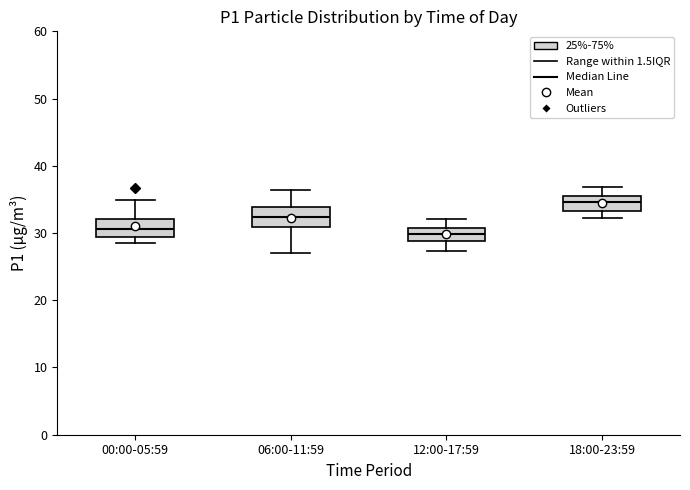

Reading left to right, read every box against the y-axis: the position of its median line, the range the box covers, and the ends of its whiskers. The values are not printed on the chart, so give them approximately, as read against the axis.

00:00-05:59: median 31, box 29 to 32, whiskers 29 (just below the box's lower edge) to 35
06:00-11:59: median 32, box 31 to 34, whiskers 27 to 36
12:00-17:59: median 30, box 29 to 31, whiskers 27 to 32
18:00-23:59: median 35, box 33 to 36, whiskers 32 to 37